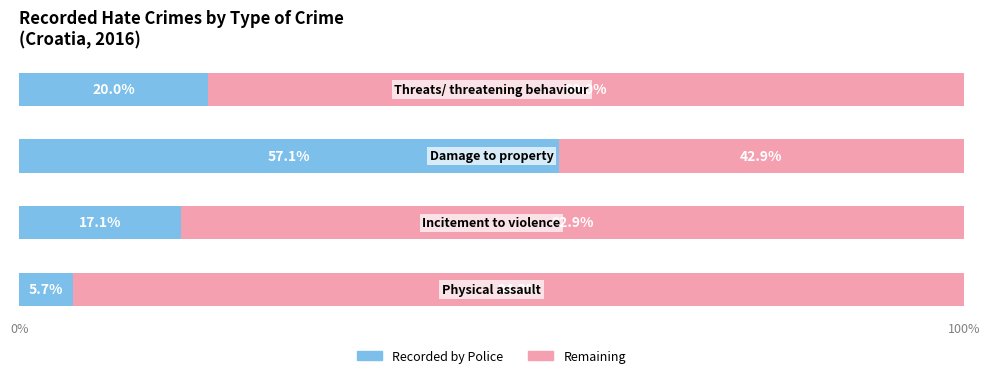

What is the average value of the Recorded by Police series?

25.0